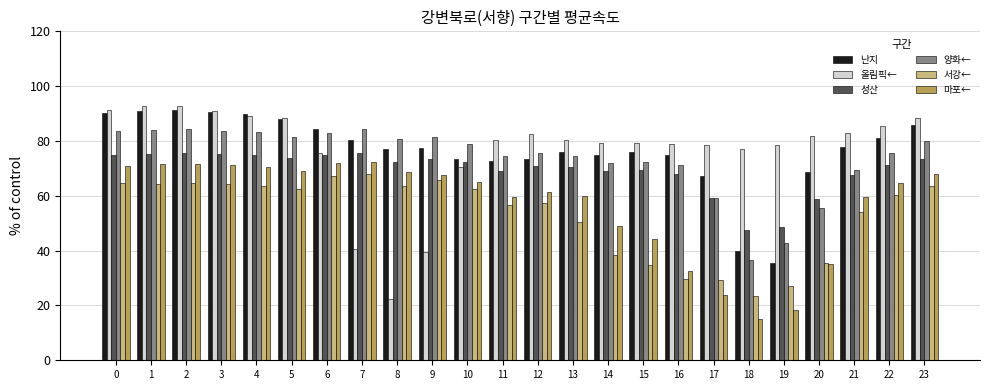

What is the difference between the maximum and minimum values in the 서강← series?

44.7